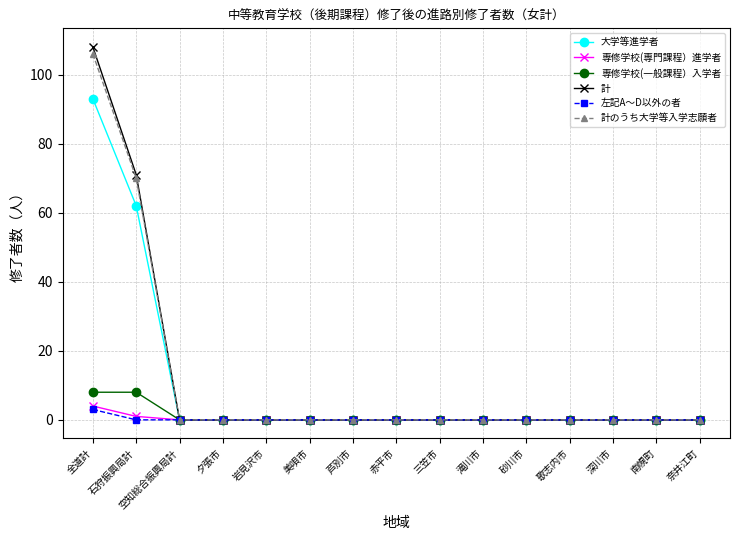

What is the difference between the maximum and minimum values in the 大学等進学者 series?

93